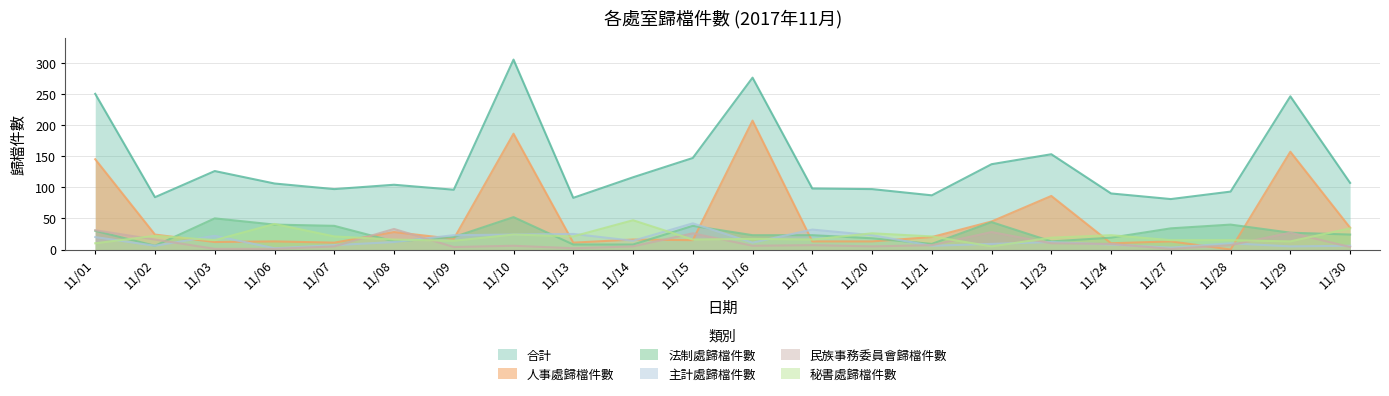

At which category is the sum across all series the highest?

11/10